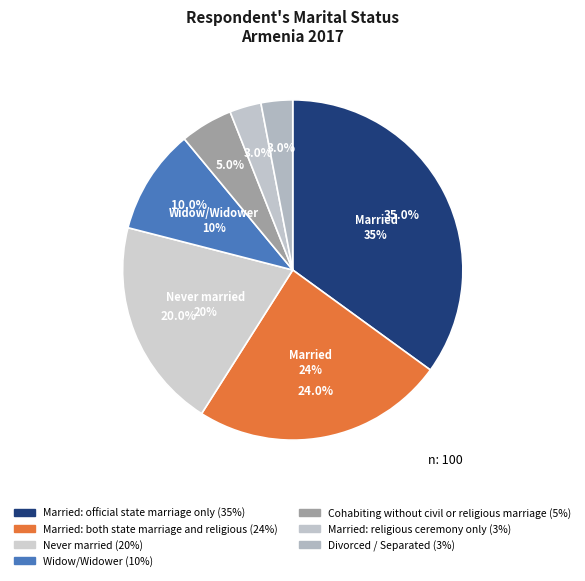

Is there a majority slice in this chart?

No